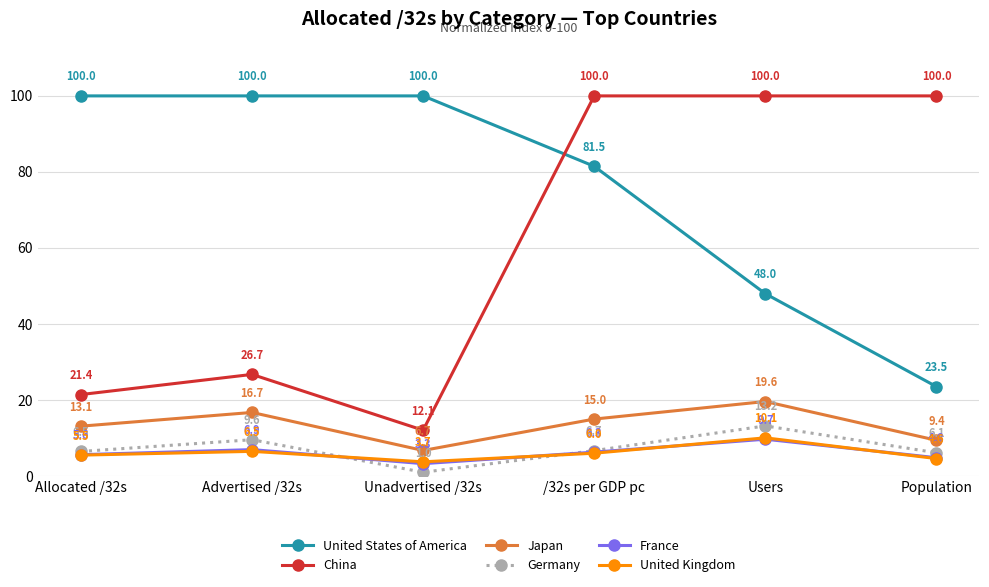

Where is the first local maximum for France?

Advertised /32s